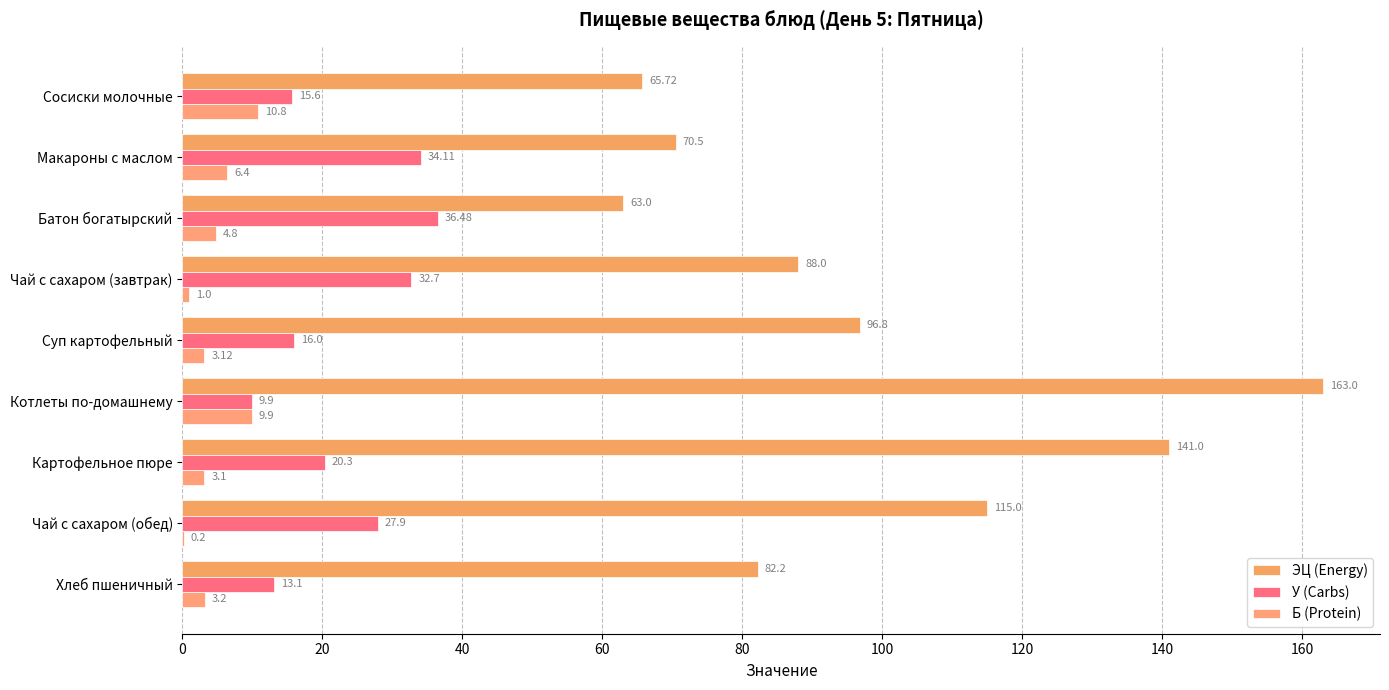

What are all the series names shown in the legend?

ЭЦ (Energy), У (Carbs), Б (Protein)